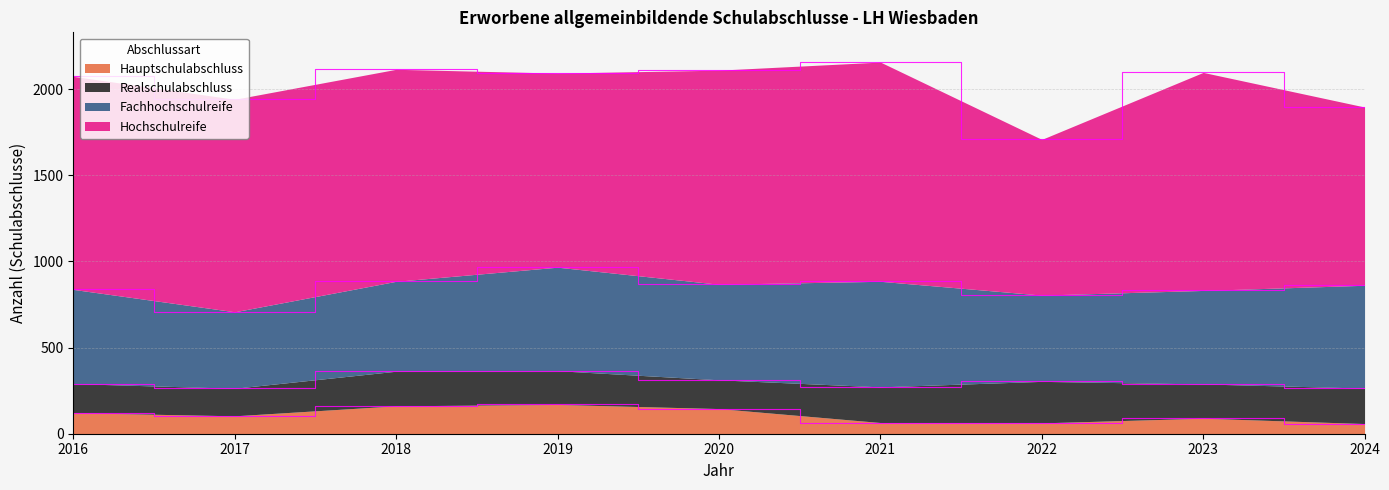

Reading right to left, list all the values displayed in this chart.

Hauptschulabschluss: 2024=59	2023=90	2022=63	2021=65	2020=146	2019=170	2018=162	2017=104	2016=122
Realschulabschluss: 2024=206	2023=199	2022=241	2021=207	2020=167	2019=196	2018=201	2017=160	2016=169
Fachhochschulreife: 2024=597	2023=543	2022=501	2021=613	2020=555	2019=601	2018=522	2017=444	2016=547
Hochschulreife: 2024=1035	2023=1266	2022=904	2021=1273	2020=1243	2019=1127	2018=1231	2017=1234	2016=1237